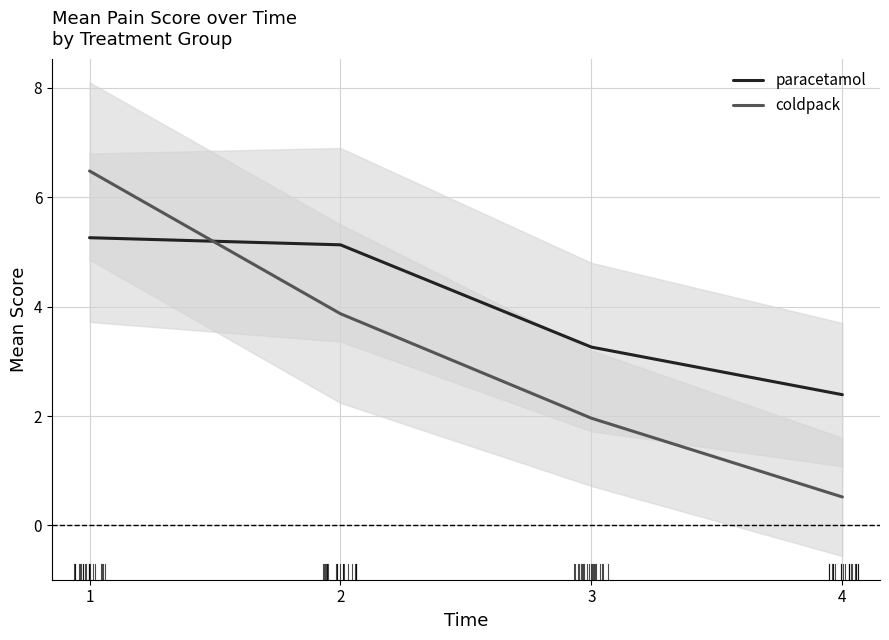

What is the greatest value displayed?

6.5